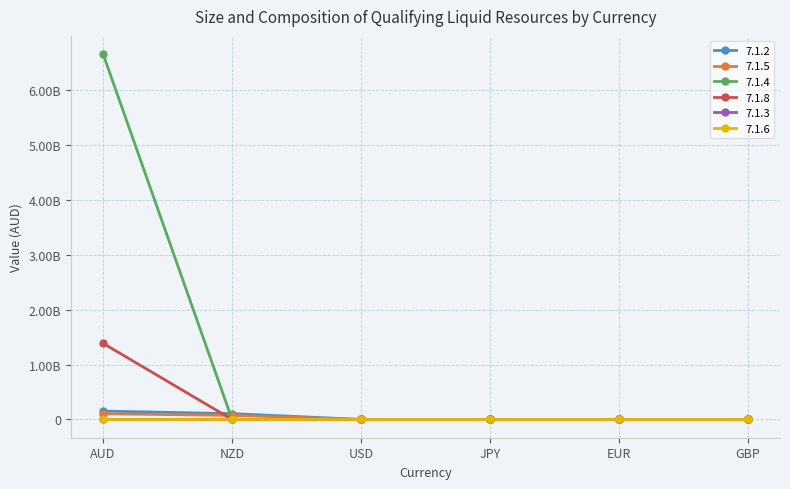

List the labels in order of 7.1.4 value, largest first.

AUD, NZD, USD, JPY, EUR, GBP